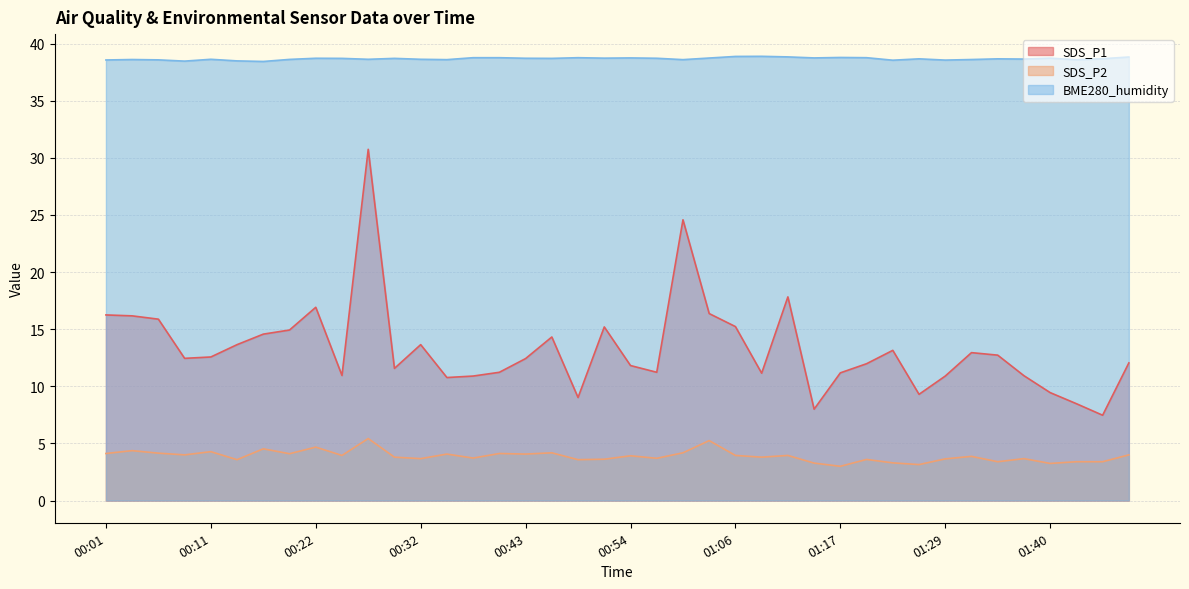

True or false: SDS_P1 and BME280_humidity intersect in this chart.

False